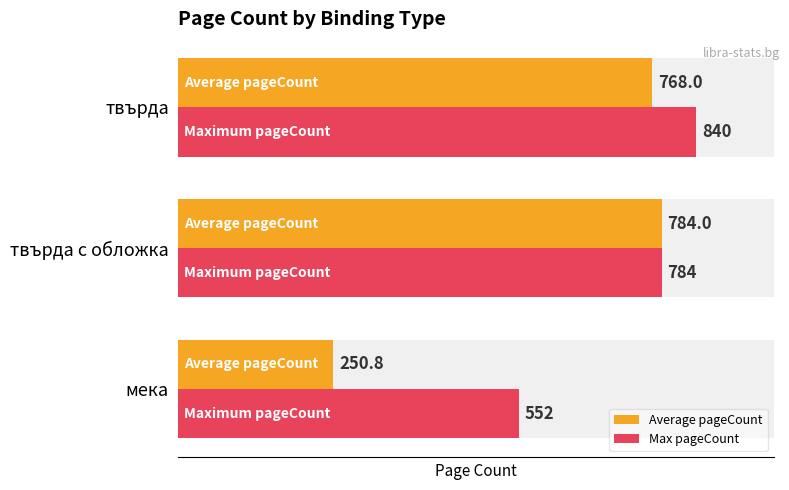

What is the difference between the maximum and minimum values in the Average pageCount series?

533.2